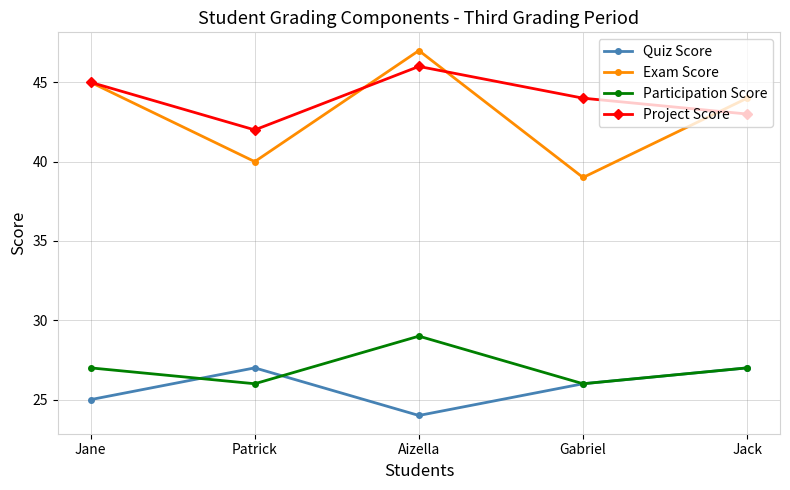

At which label does Exam Score first exceed 44?

Jane